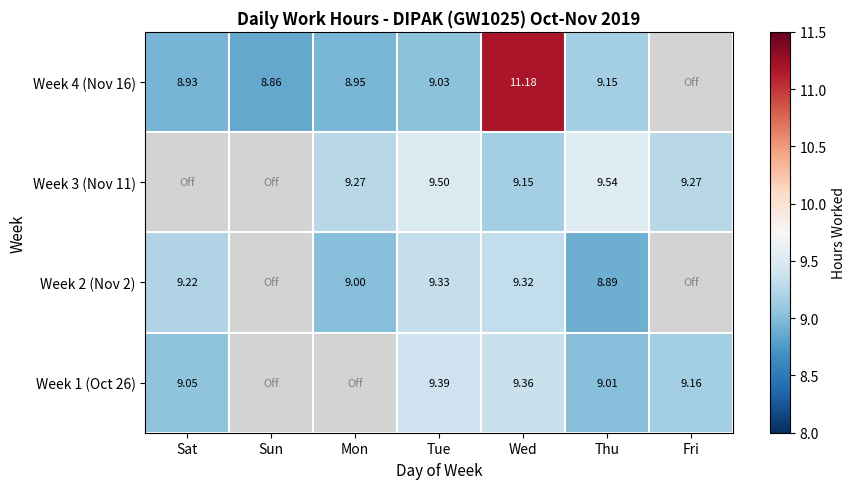

What is the sum of the Week 4 (Nov 16) values at Thu and Sun?

18.0